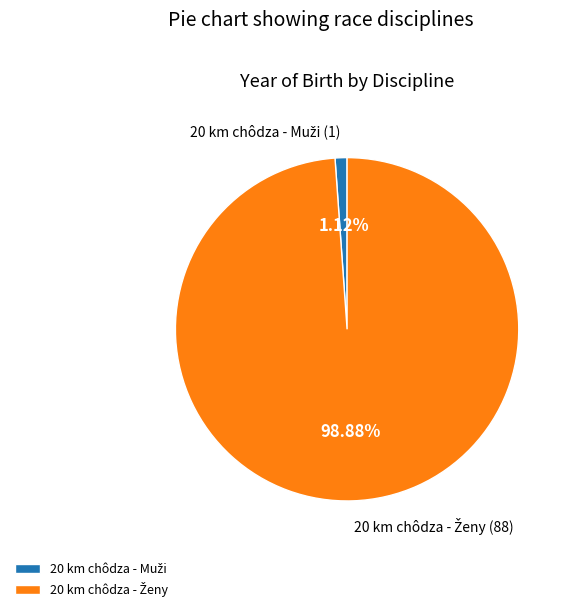

Is there any slice that represents more than half of the pie?

Yes